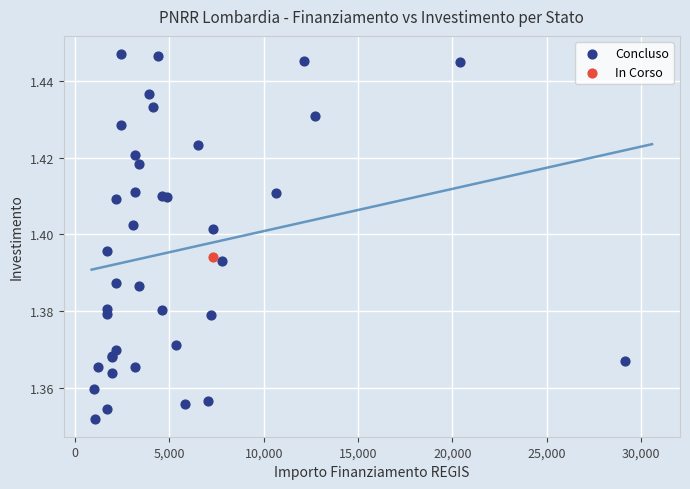

What are all the series names shown in the legend?

Concluso, In Corso